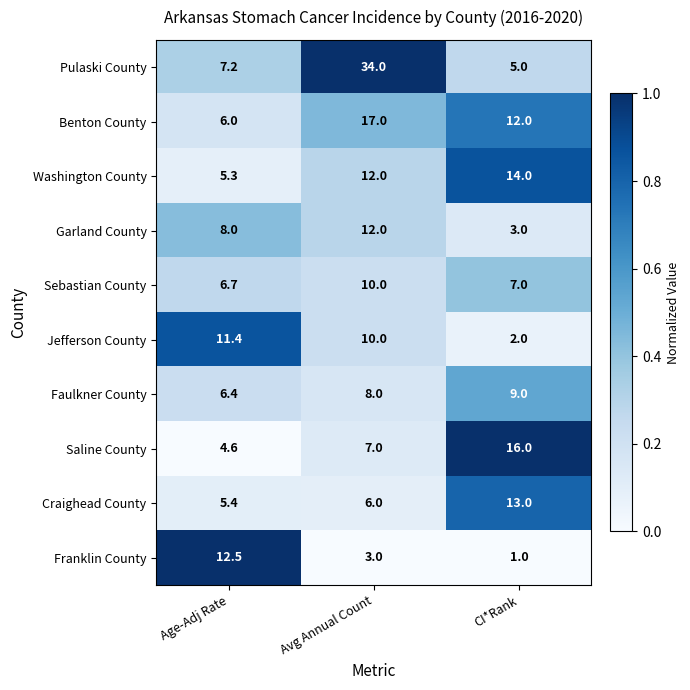

The Pulaski County series shows 5.0 at CI*Rank. True or false?

True